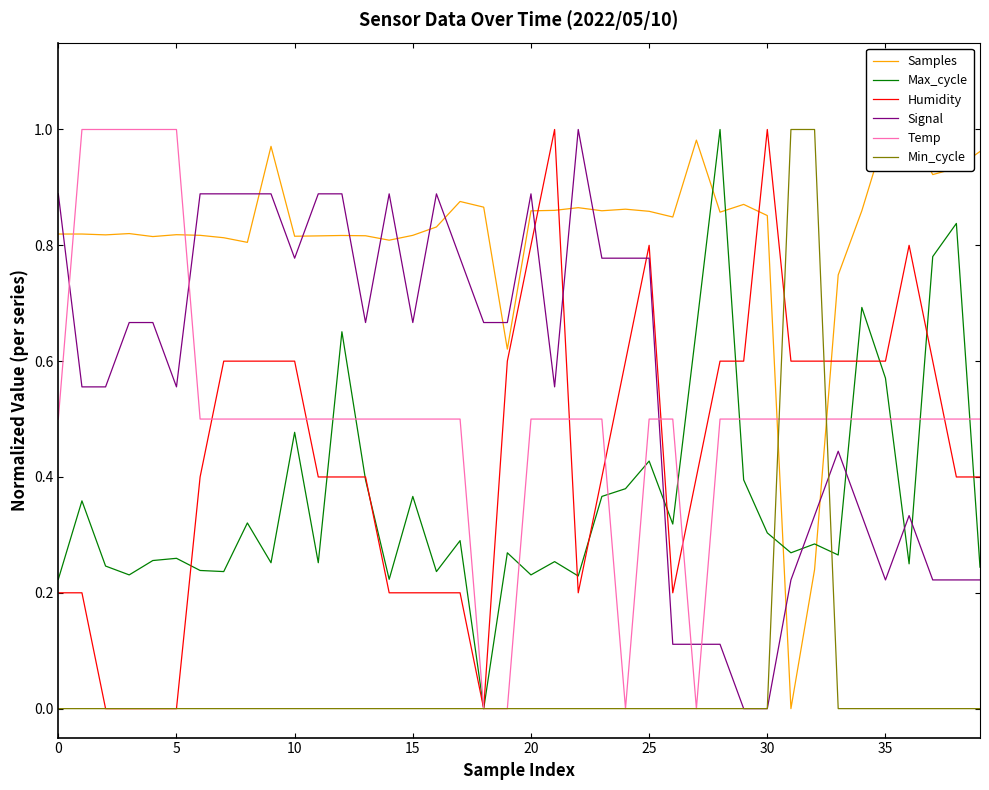

At how many categories does at least one series exceed 0?

40